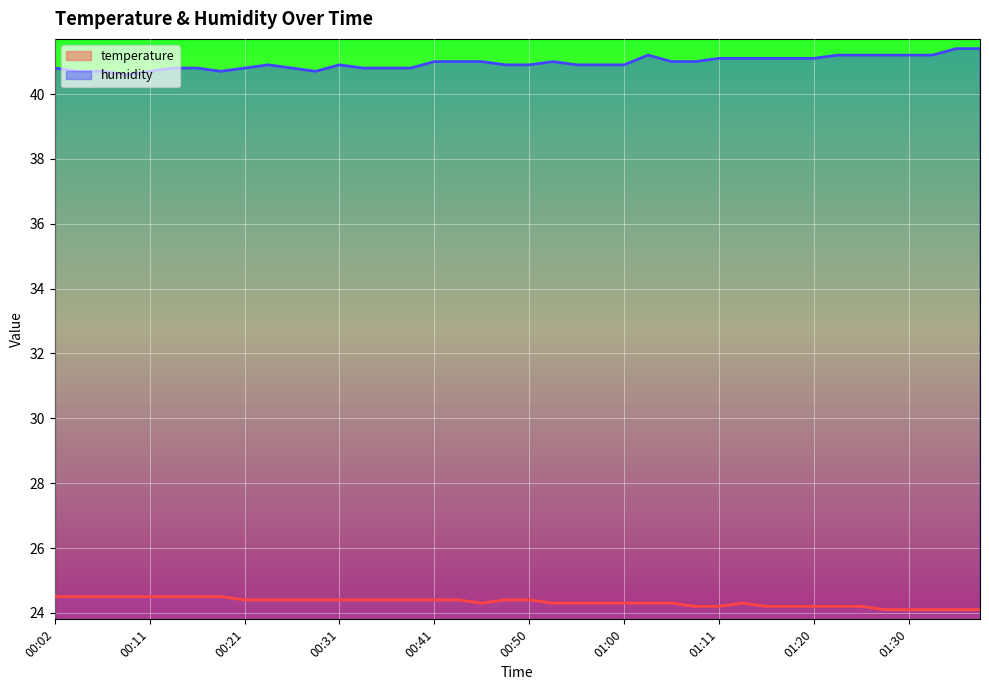

What position from the right is 01:00?

16